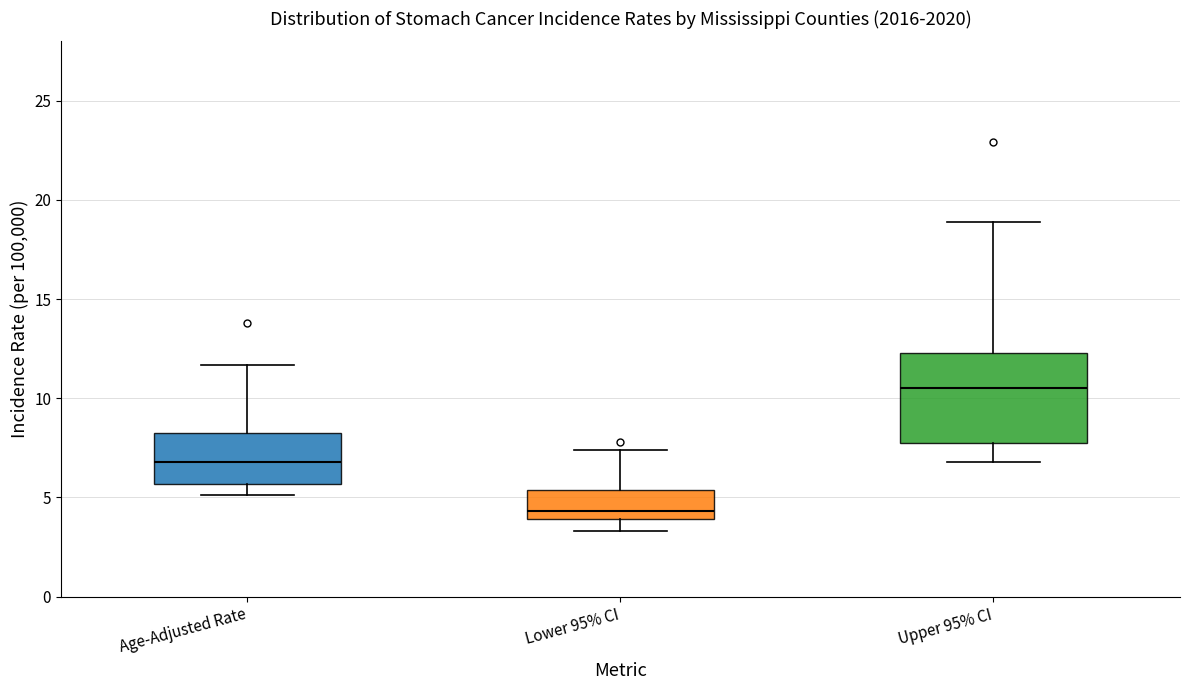

Comparing the boxes themselves (not the whiskers), which one is the tallest?

Upper 95% CI